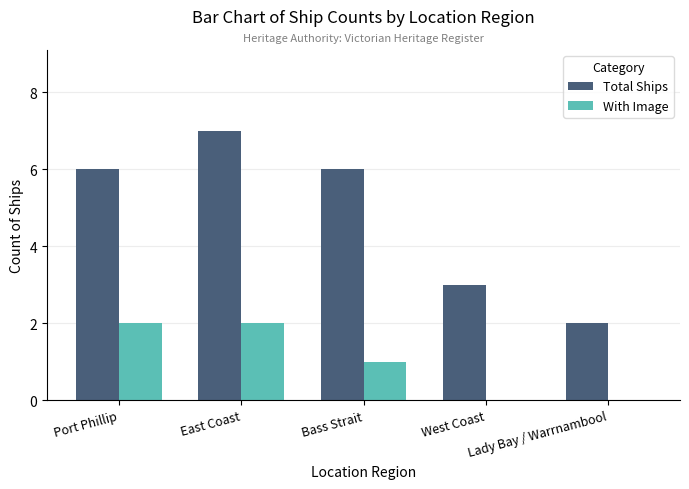

What is the total value across all series at Bass Strait?

7